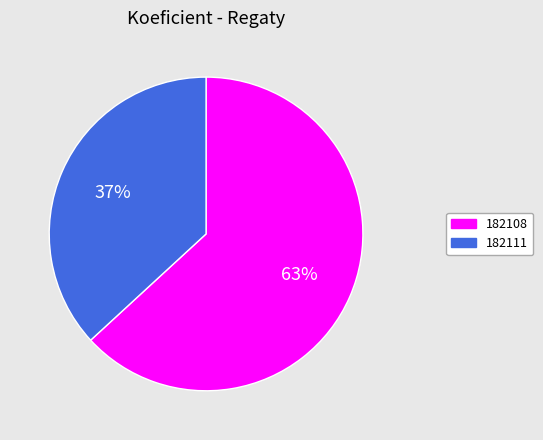

Do 182111 and 182108 together represent more than half of the pie?

Yes